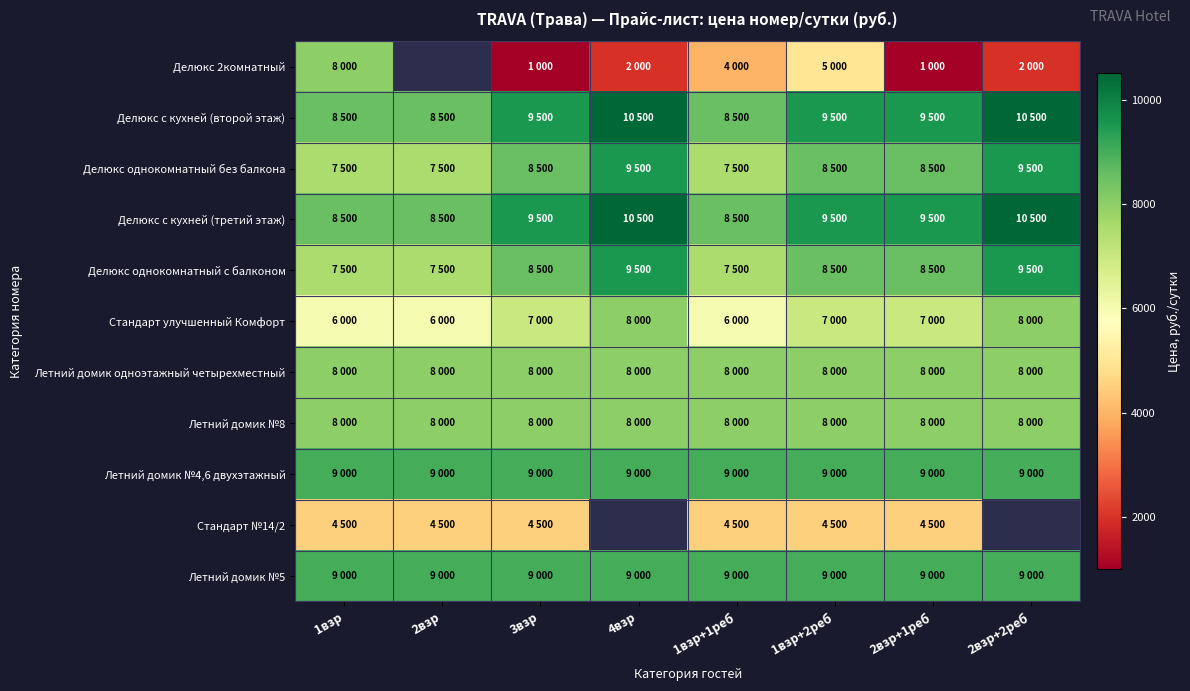

Where is Летний домик №5 nearest to the value 9000?

1взр